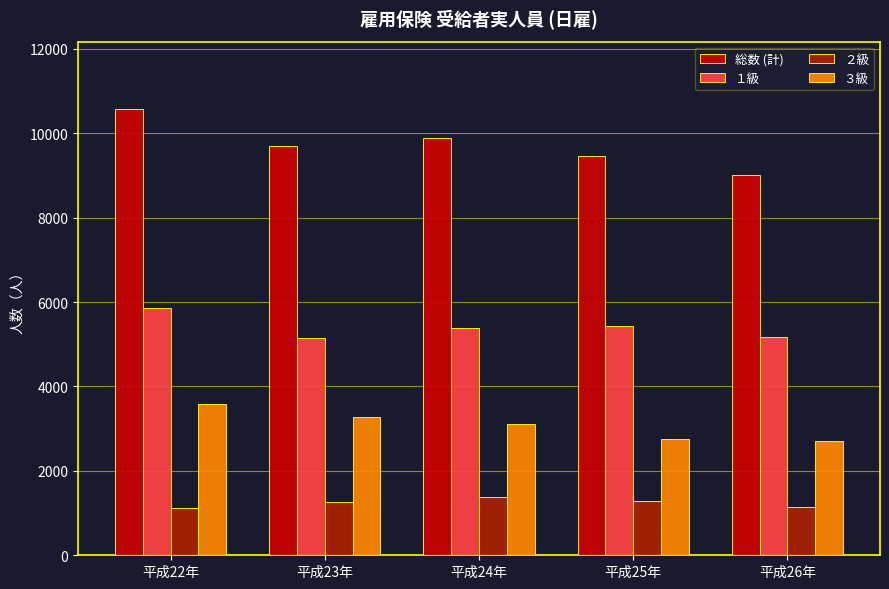

Between 平成22年 and 平成25年, which series saw the biggest shift?

総数 (計)